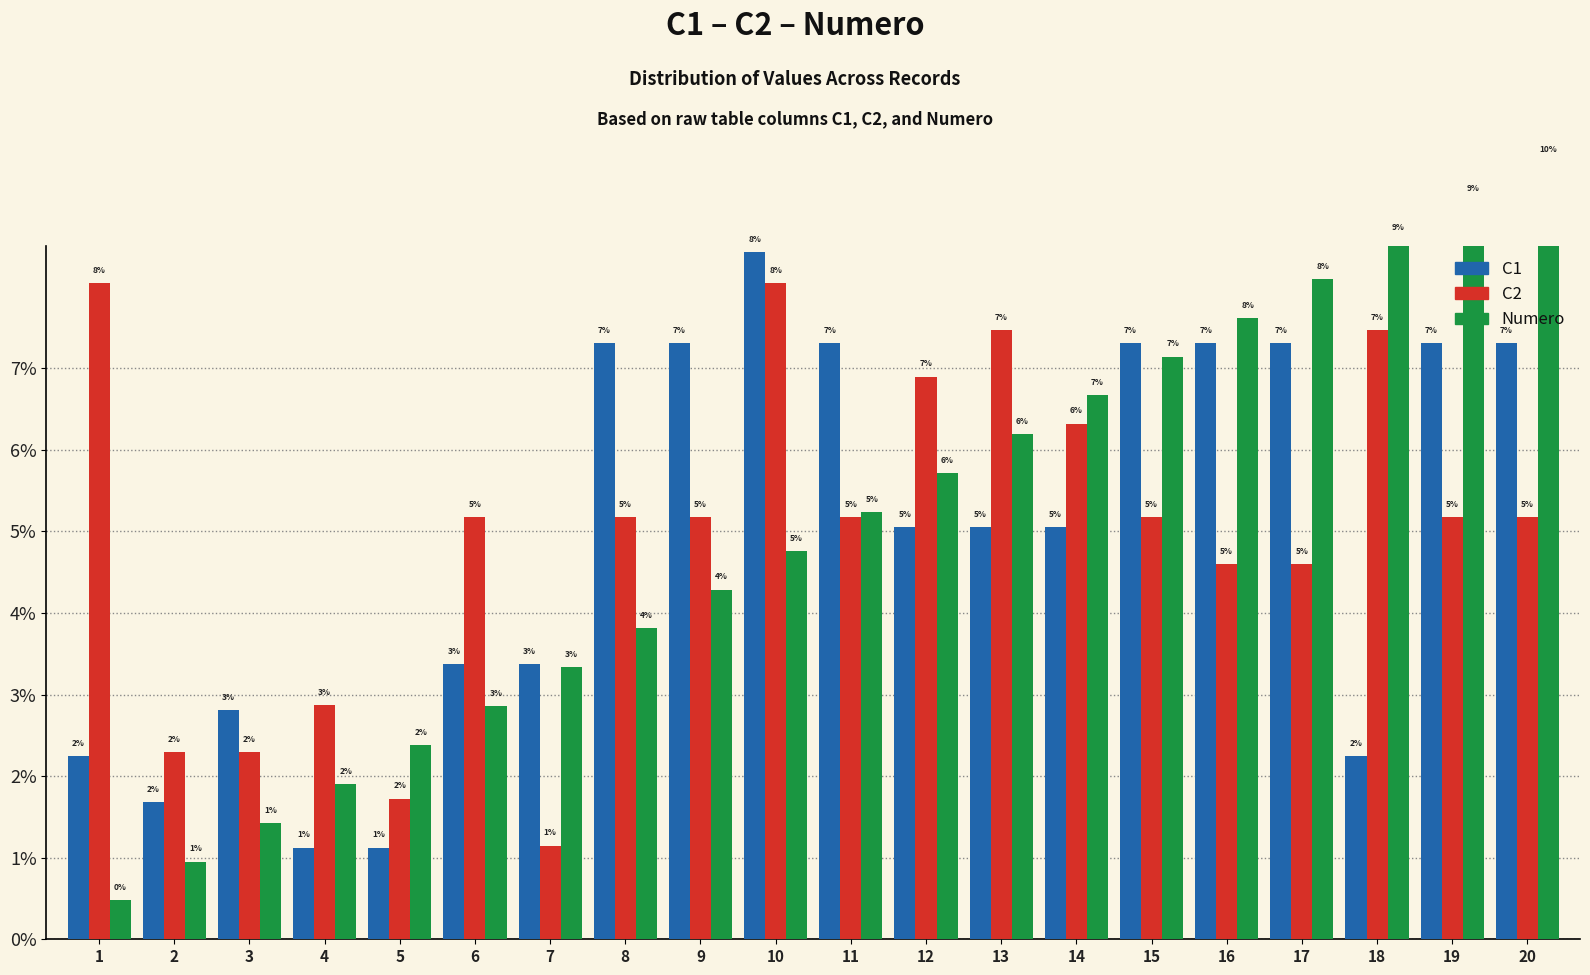

Is the value of C2 at 6 greater than the value of Numero at 12?

No